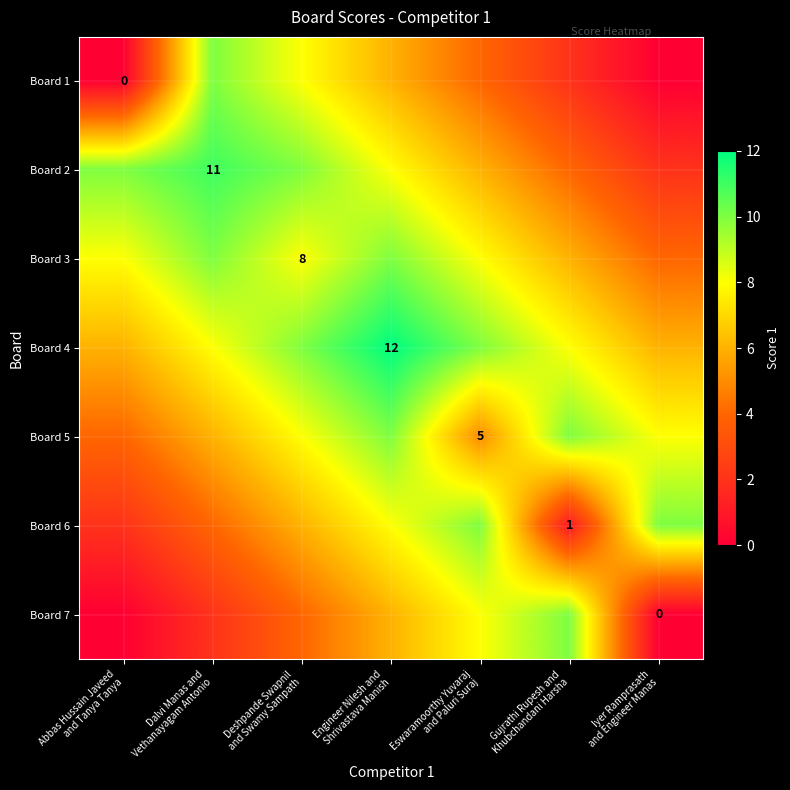

The value of Board 5 at Deshpande Swapnil and Swamy Sampath is 8. True or false?

True